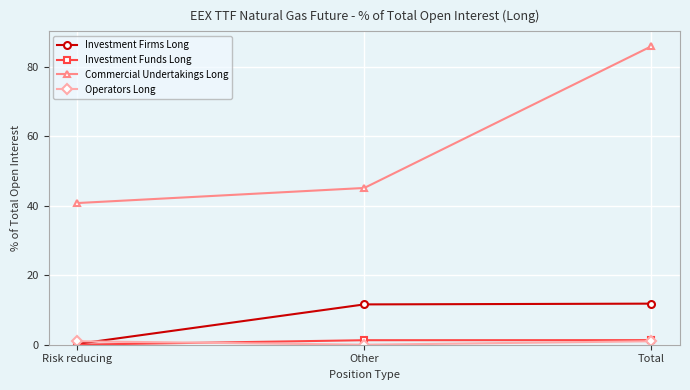

Is it true that Investment Firms Long equals 11.6 at Other?

True